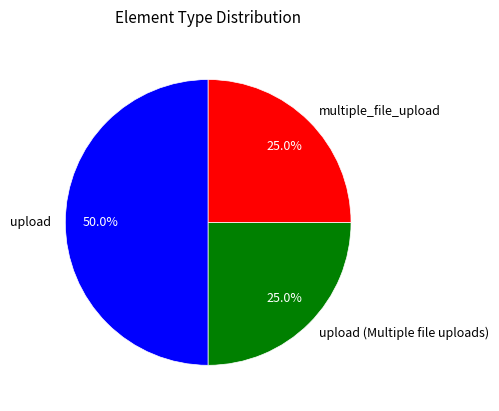

Does multiple_file_upload represent more than half of the total?

No